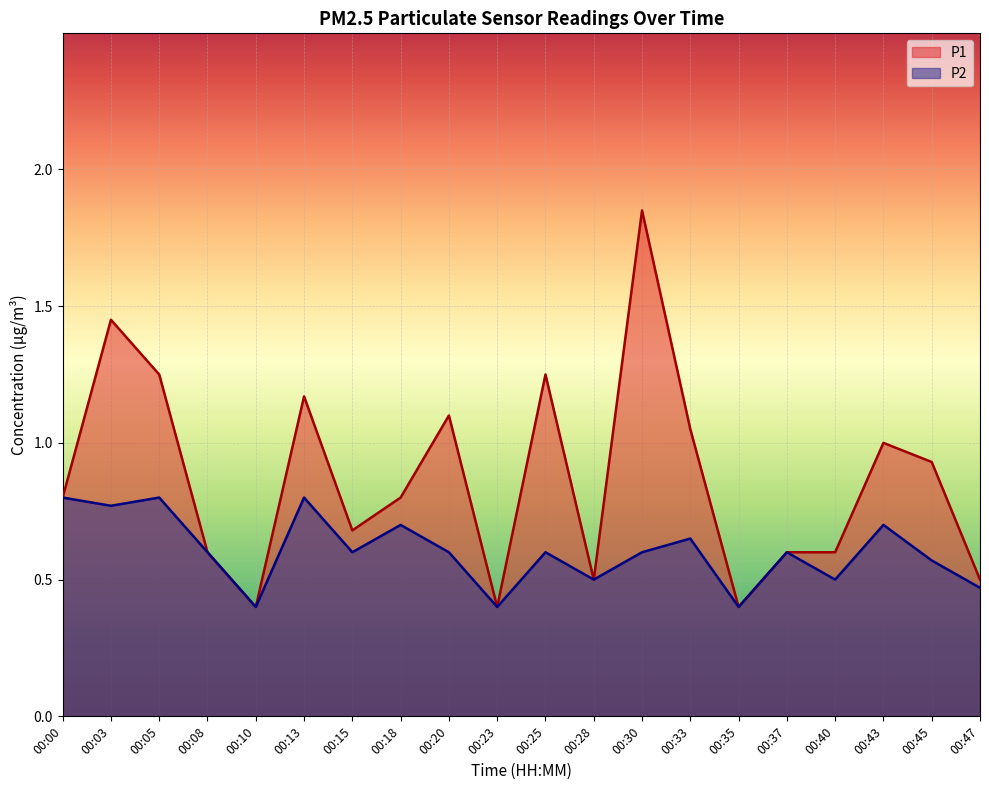

Between 00:08 and 00:20, which series saw the biggest shift?

P1